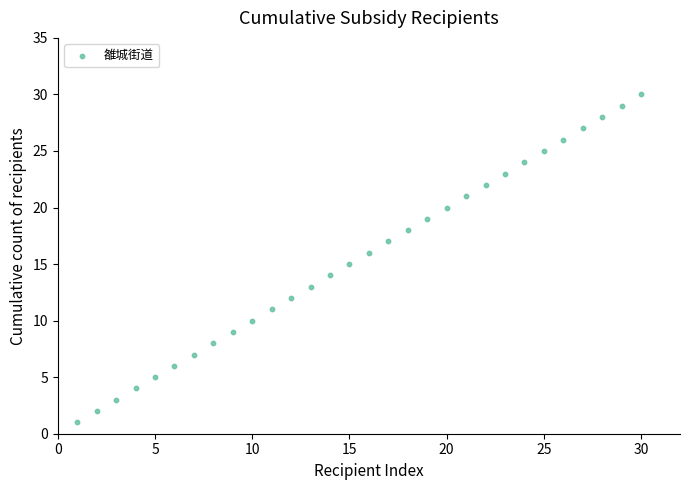

What is the range of Y values (max minus min)?

29